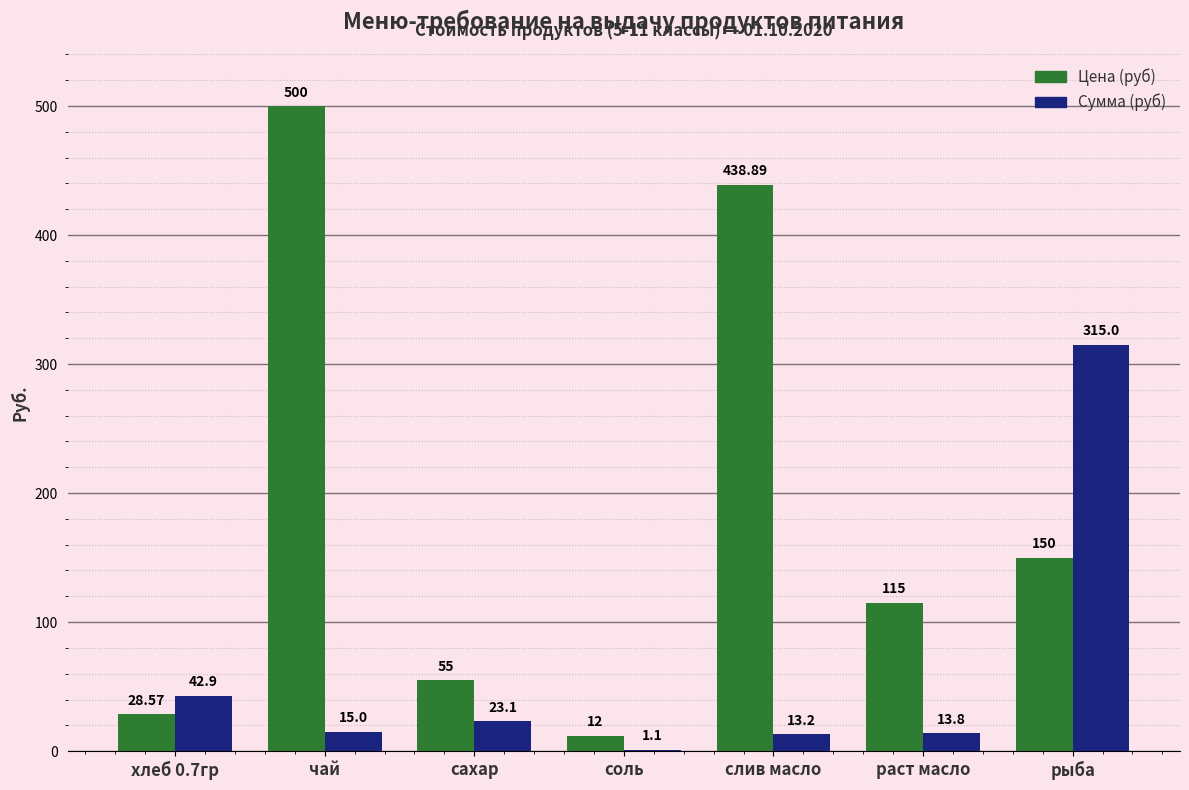

Reading right to left, list all the values displayed in this chart.

Цена (руб): рыба=150.0	раст масло=115.0	слив масло=438.9	соль=12.0	сахар=55.0	чай=500.0	хлеб 0.7гр=28.6
Сумма (руб): рыба=315.0	раст масло=13.8	слив масло=13.2	соль=1.1	сахар=23.1	чай=15.0	хлеб 0.7гр=42.9